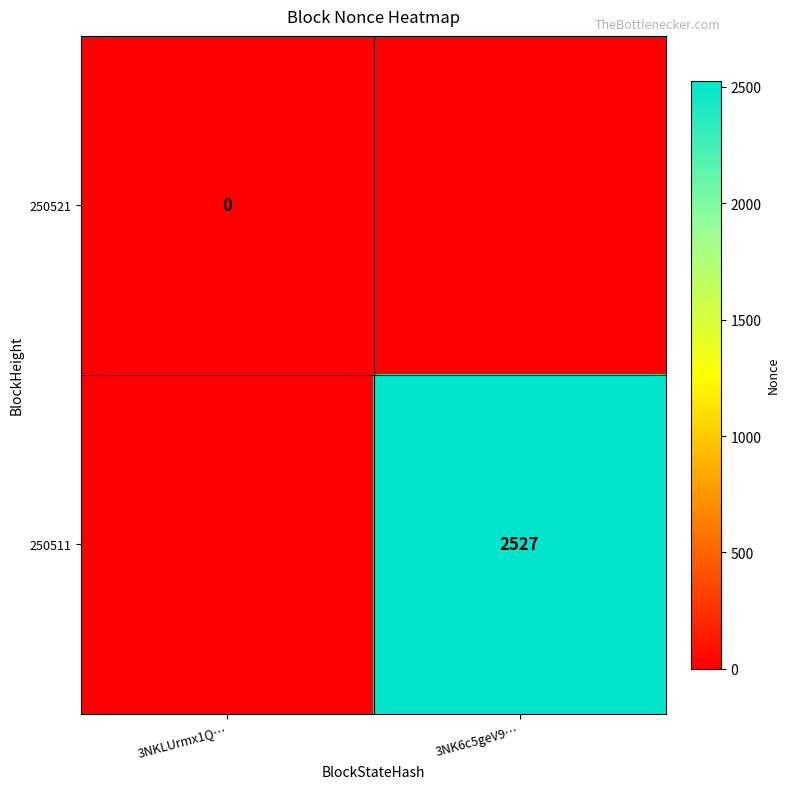

The value of 250511 at 3NK6c5geV9… is 2527. True or false?

True